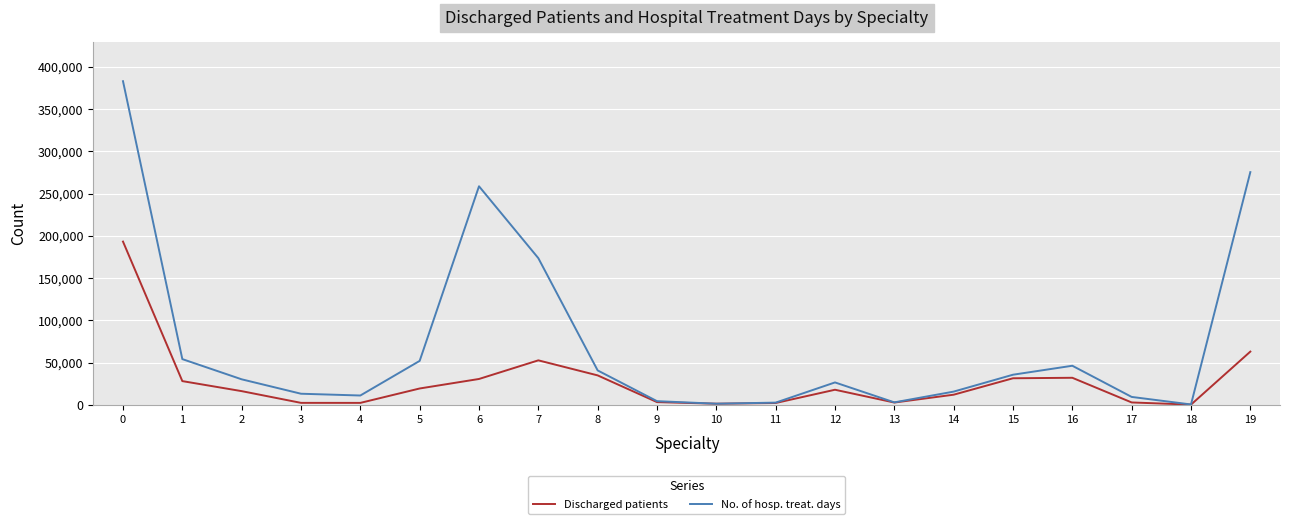

List the series in order of their peak value, highest first.

No. of hosp. treat. days, Discharged patients